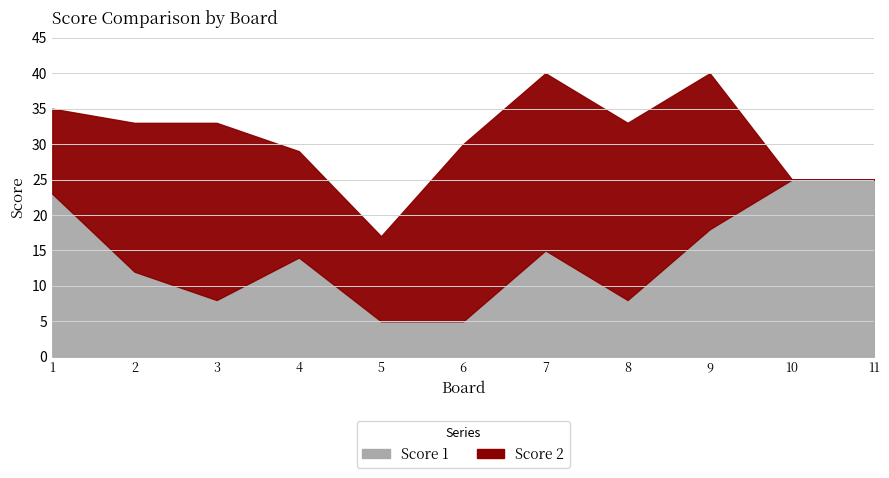

What is the lowest value of the Score 1 series?

5